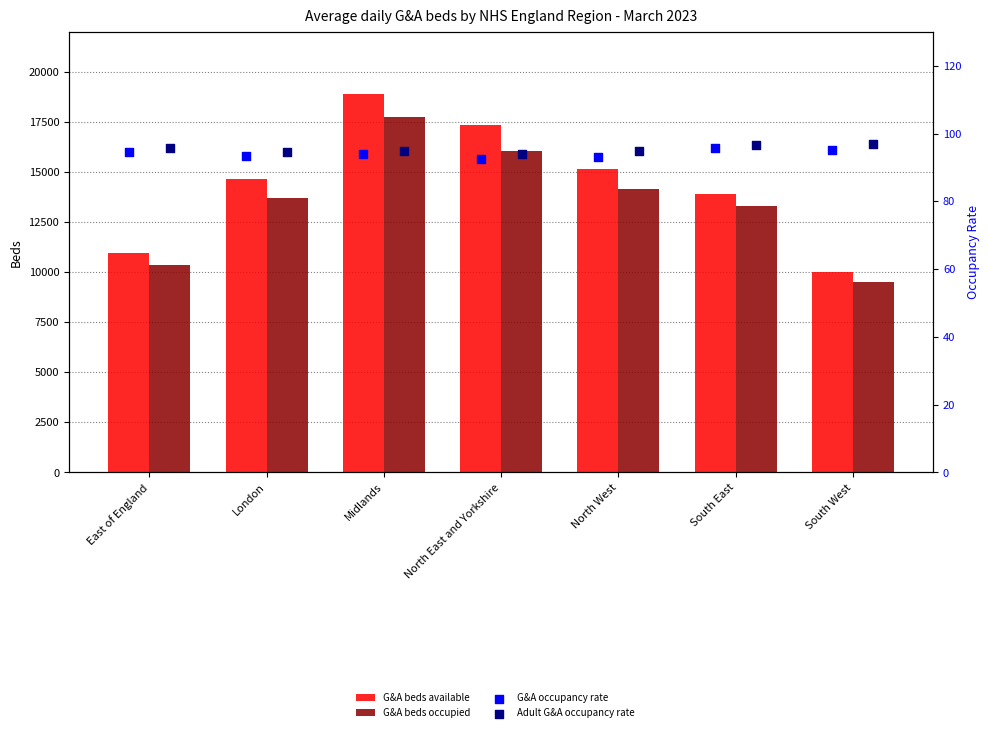

What is the total value across all series at South East?

27402.2